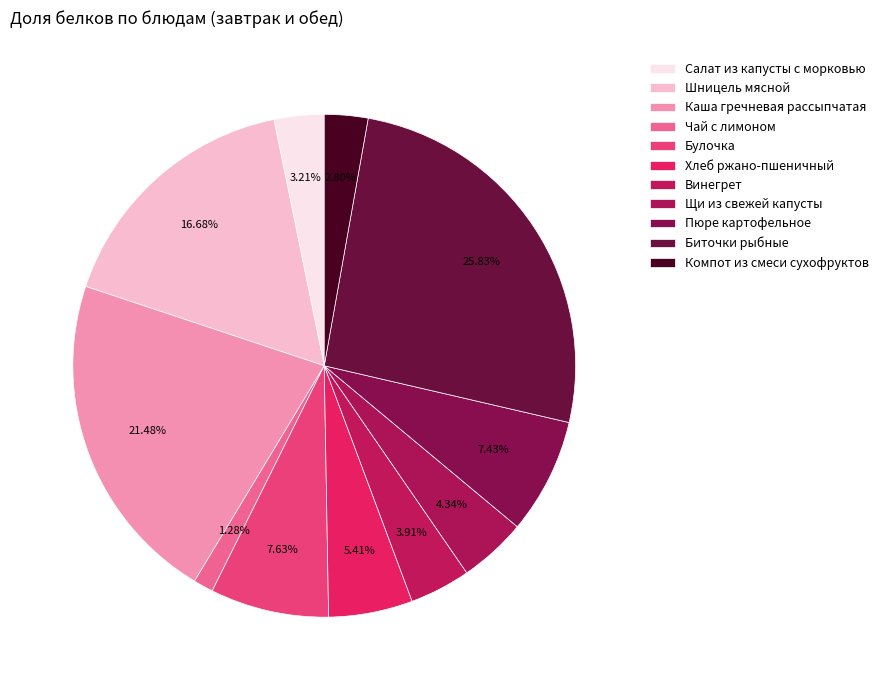

True or false: Биточки рыбные accounts for 18% of the total.

False